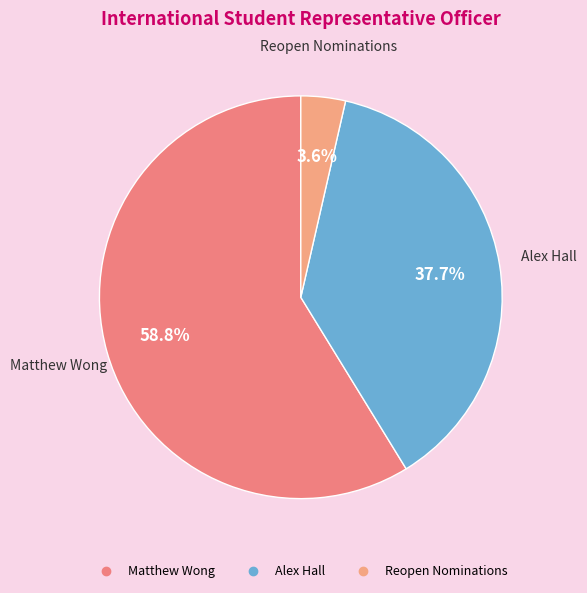

To the nearest percent, what percentage of the pie is Reopen Nominations?

4%